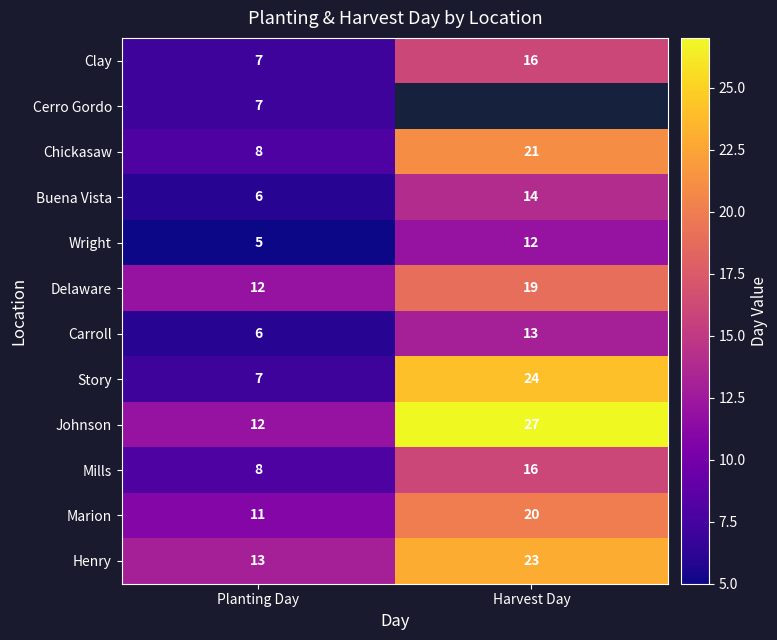

At which category does the chart reach its peak across all series?

Harvest Day